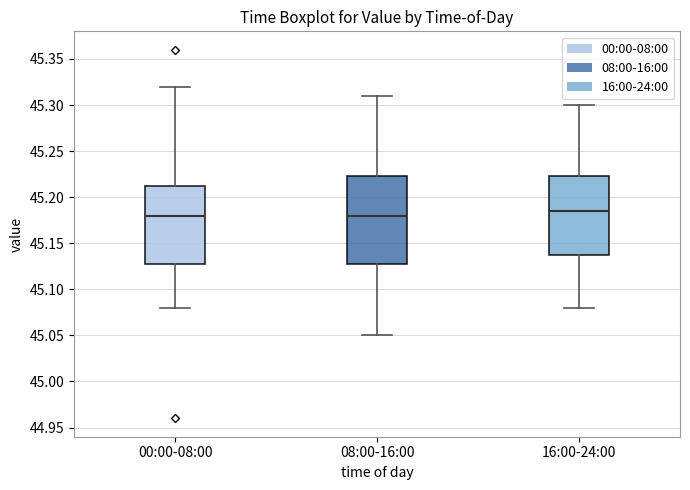

Where is the upper edge of the box for 00:00-08:00 on the y-axis? The values are not printed on the chart, so give them approximately, as read against the axis.

45.215